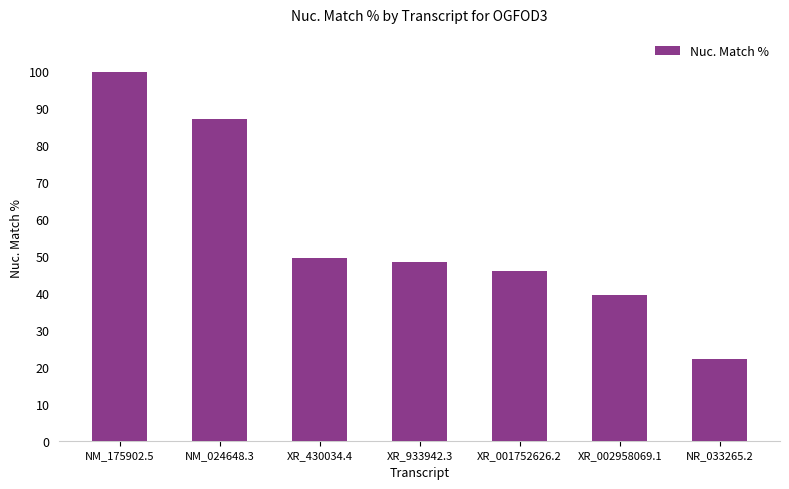

At which label is the value closest to 60?

XR_430034.4